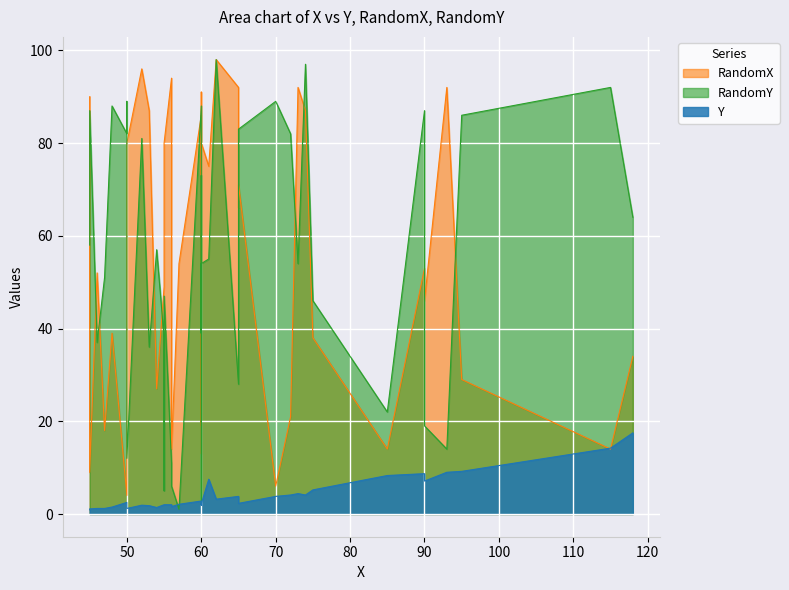

True or false: Y has more than 2 points higher than both neighbors.

True